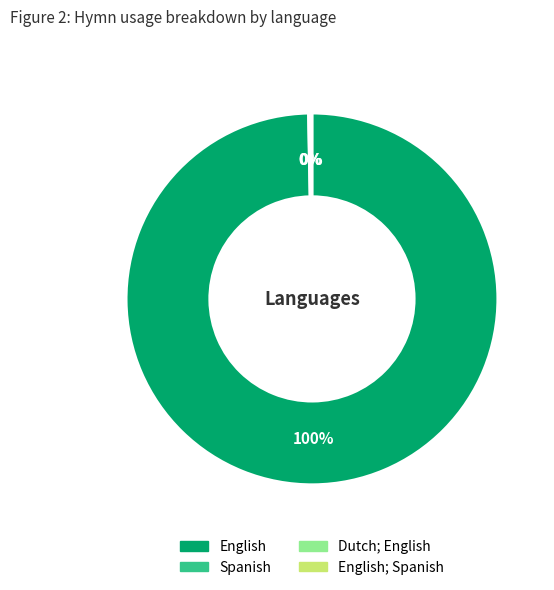

To the nearest percent, what is the average slice percentage?

25%